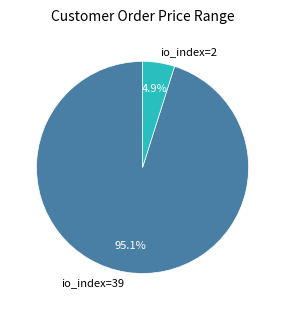

Combined, what portion of the pie is io_index=39 and io_index=2?

100.0%